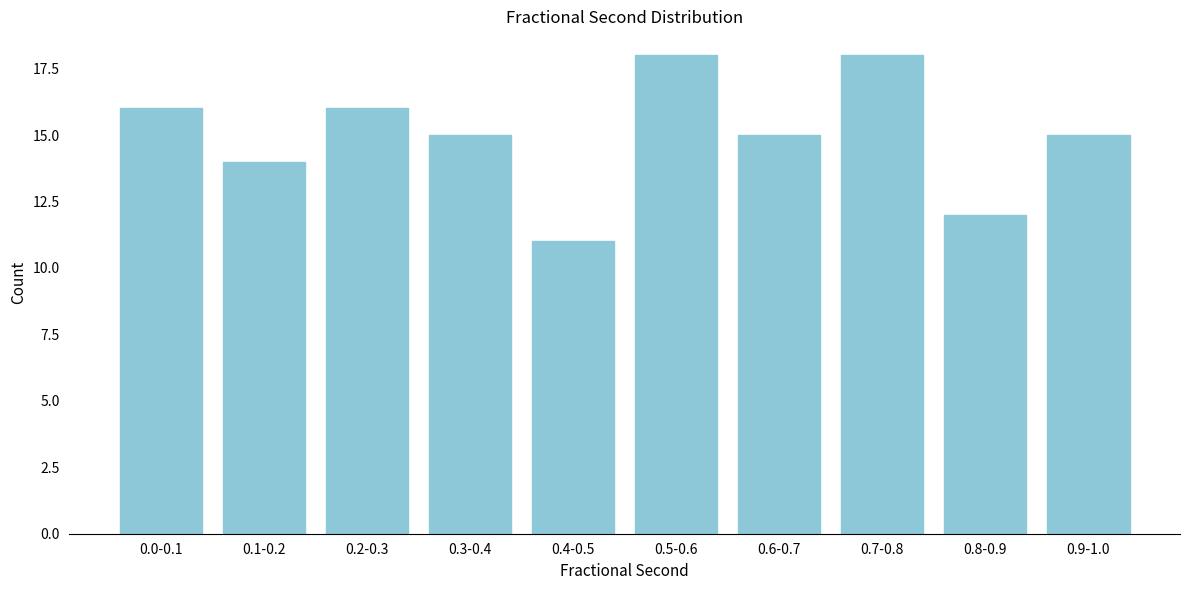

Reading left to right, extract all data points from this chart.

16	14	16	15	11	18	15	18	12	15